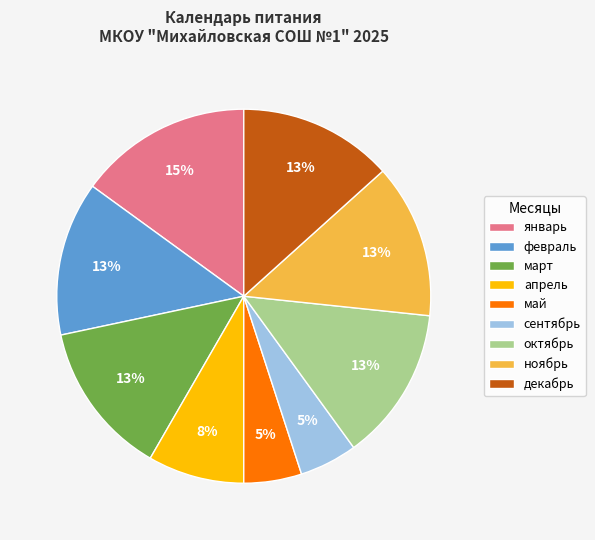

To the nearest percent, what is the average slice percentage?

11%